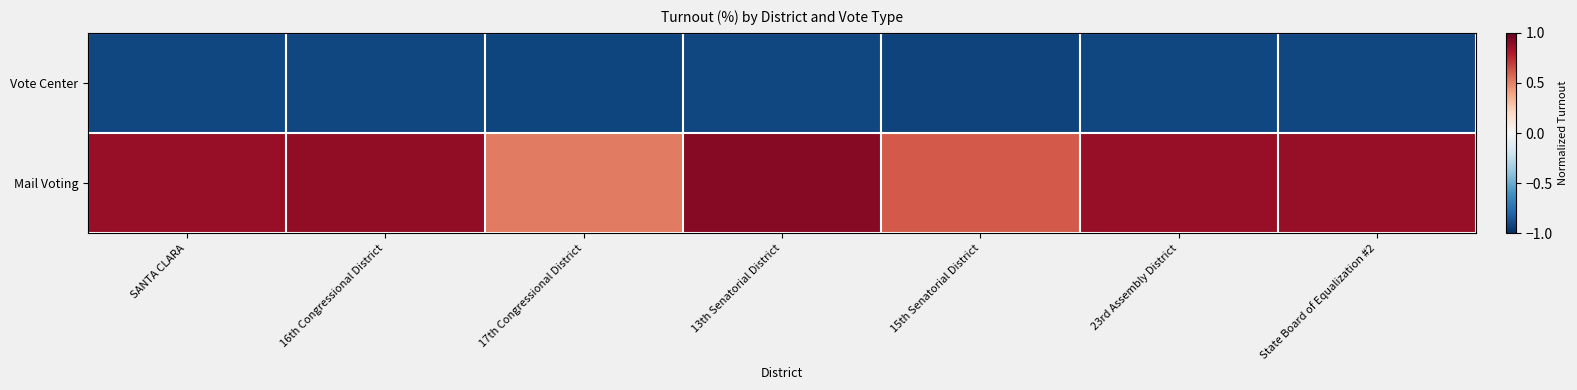

At which category is the sum across all series the highest?

13th Senatorial District